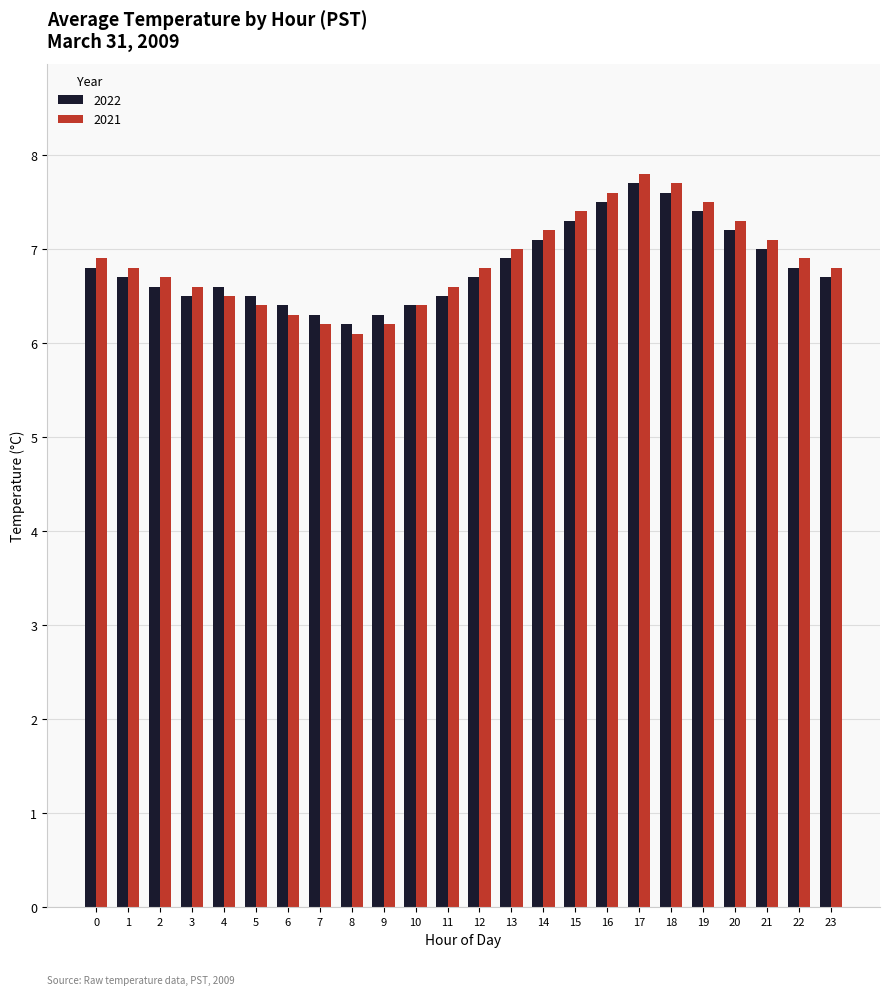

Reading left to right, extract all data points from this chart.

2022: 6.8	6.7	6.6	6.5	6.6	6.5	6.4	6.3	6.2	6.3	6.4	6.5	6.7	6.9	7.1	7.3	7.5	7.7	7.6	7.4	7.2	7.0	6.8	6.7
2021: 6.9	6.8	6.7	6.6	6.5	6.4	6.3	6.2	6.1	6.2	6.4	6.6	6.8	7.0	7.2	7.4	7.6	7.8	7.7	7.5	7.3	7.1	6.9	6.8